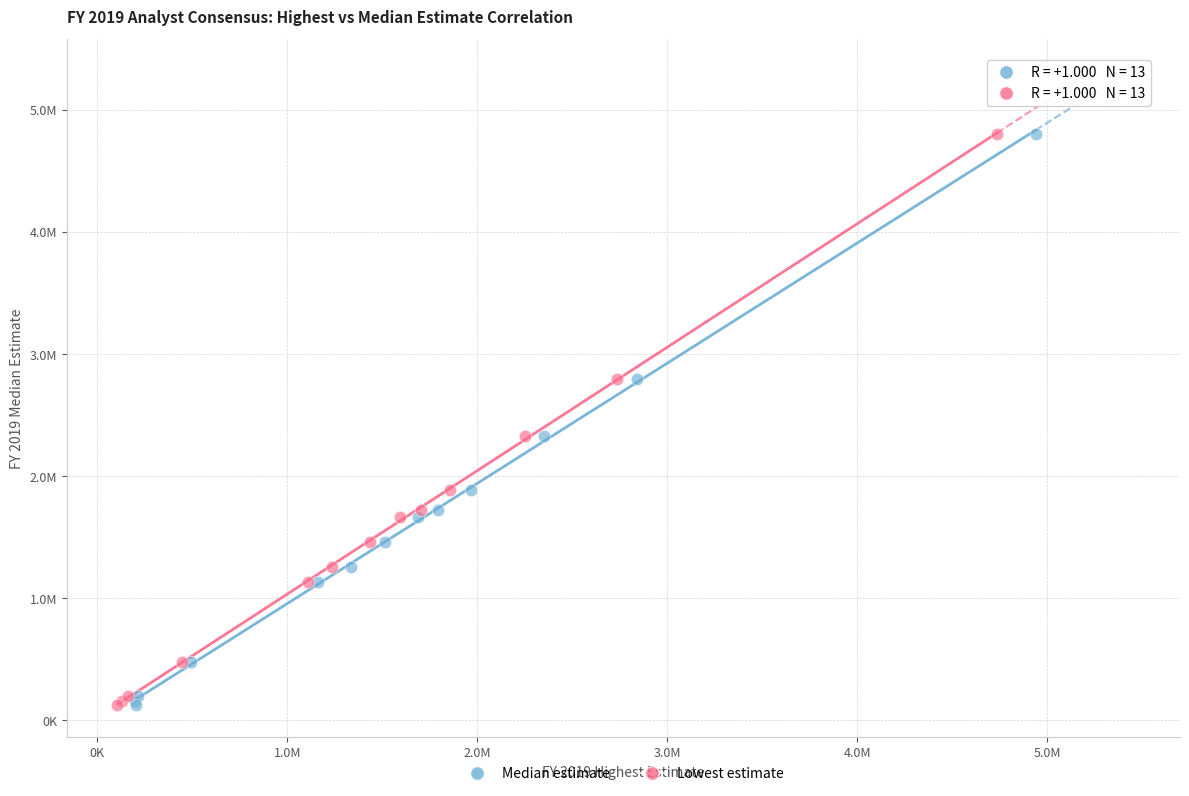

What are all the series names shown in the legend?

Median estimate, Lowest estimate